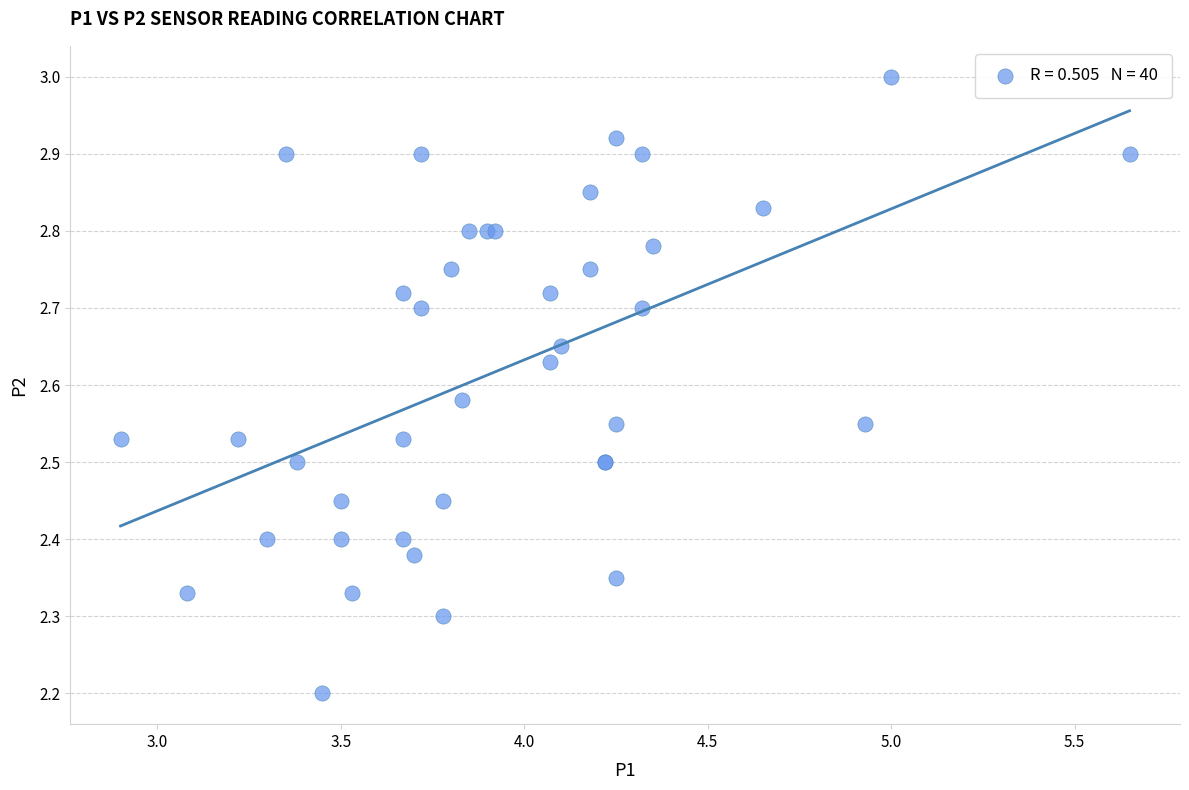

What Y value in the scatter plot is closest to 2?

2.2